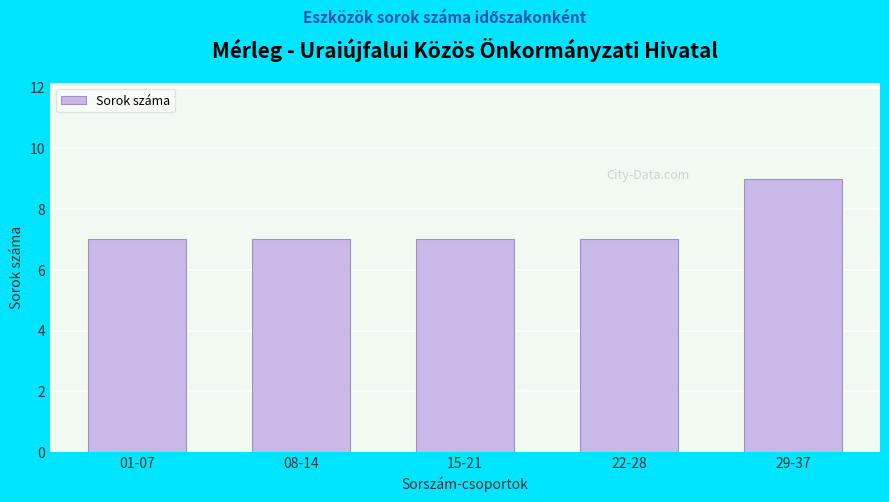

Reading left to right, extract all data points from this chart.

7	7	7	7	9